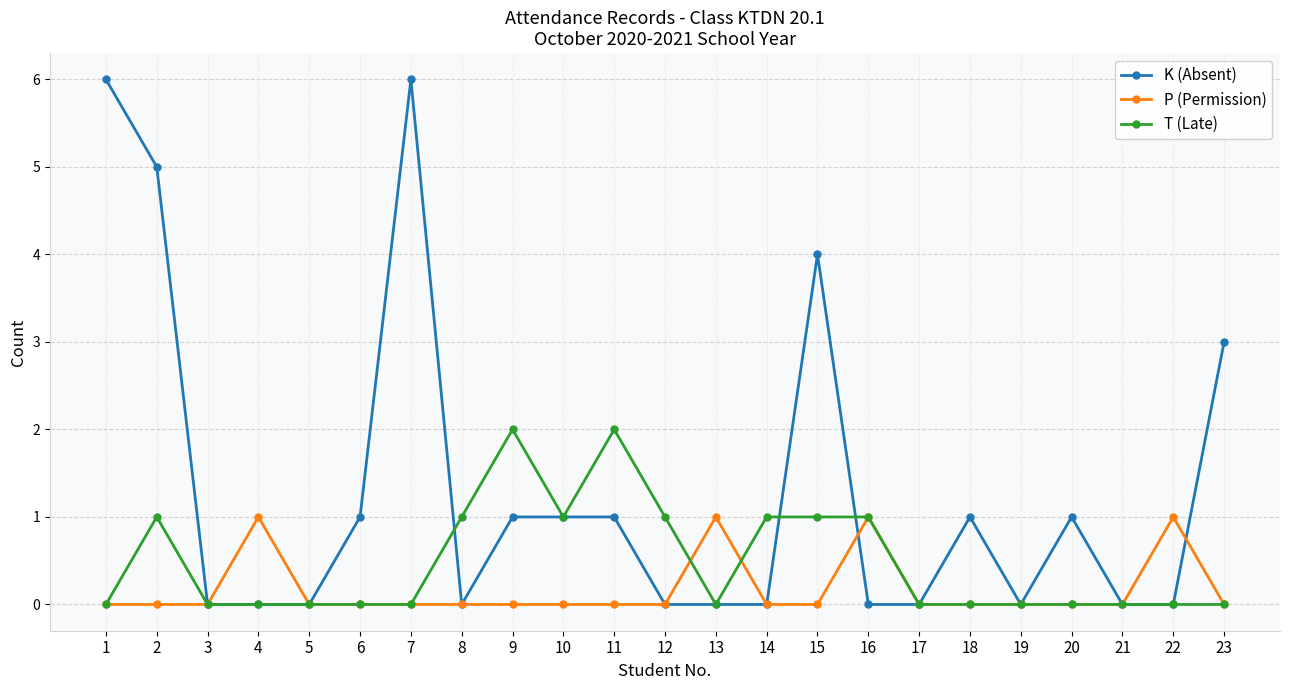

Rank the series by their maximum value, from highest to lowest.

K (Absent), T (Late), P (Permission)